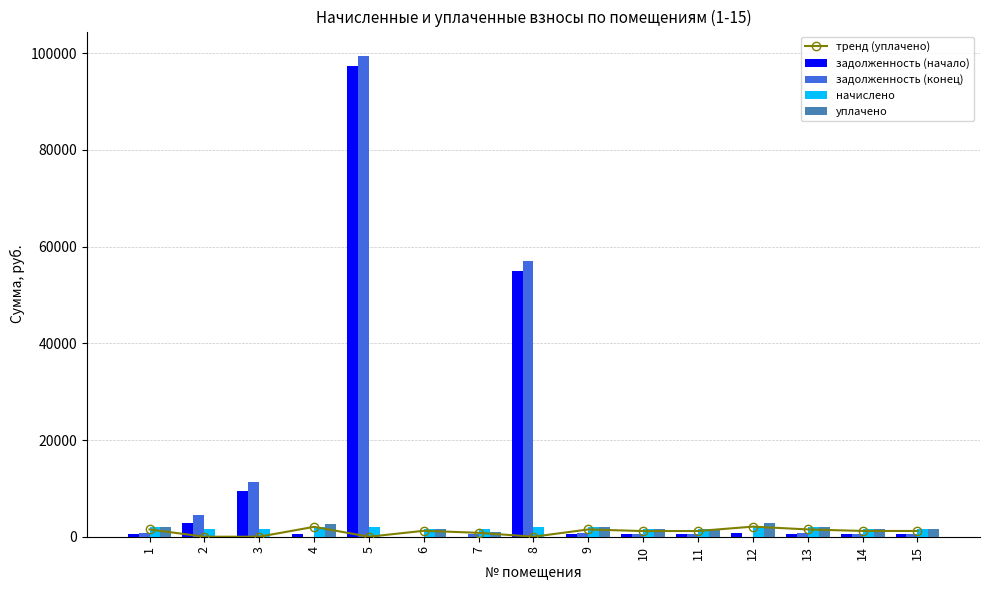

The value of задолженность (начало) at 2 is 2787.9. True or false?

True